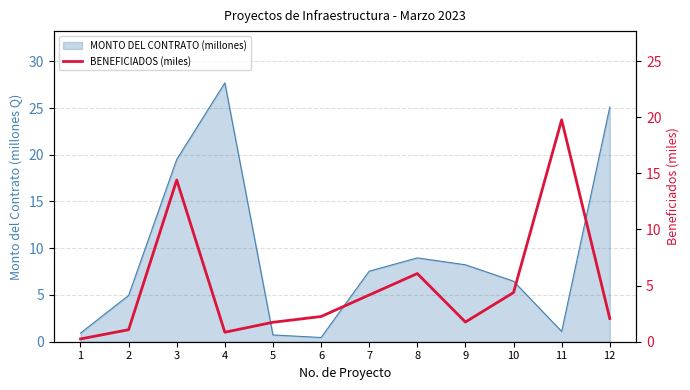

Read the value at 11.

19.8